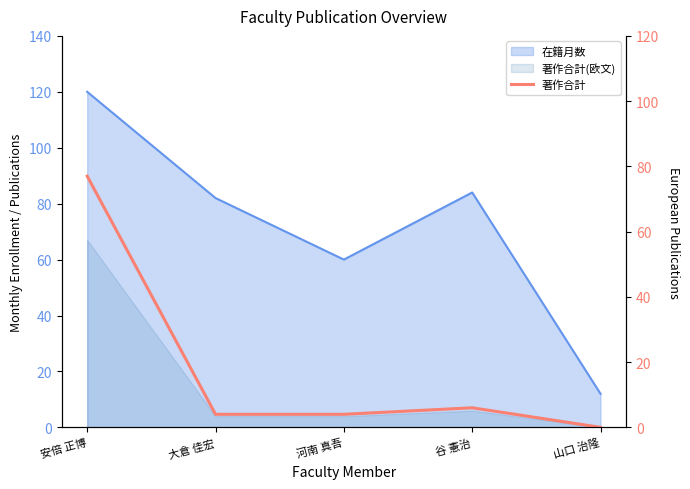

At which label does the data first exceed 4?

安倍 正博